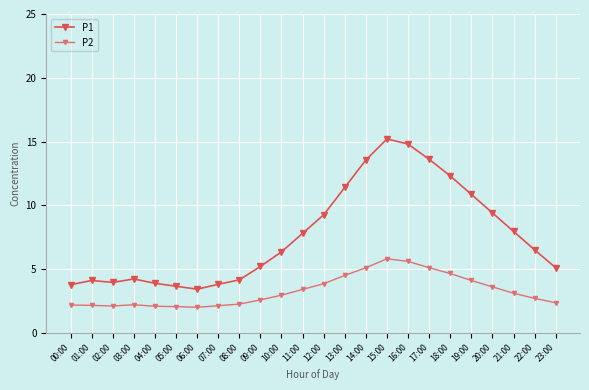

At 16:00, list the series in order from largest to smallest.

P1, P2